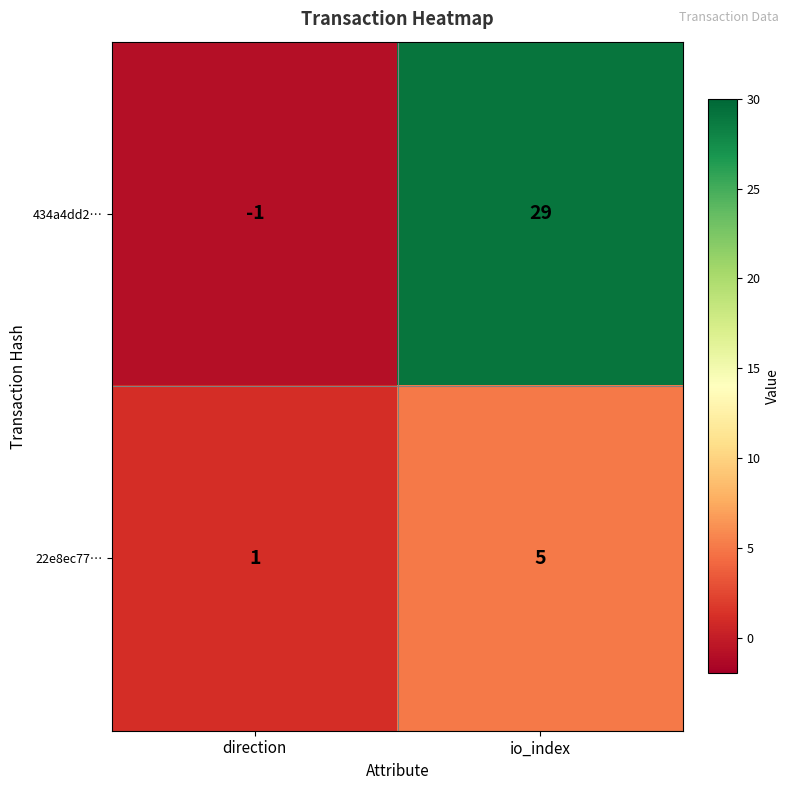

Which series has the widest spread of values?

434a4dd2…